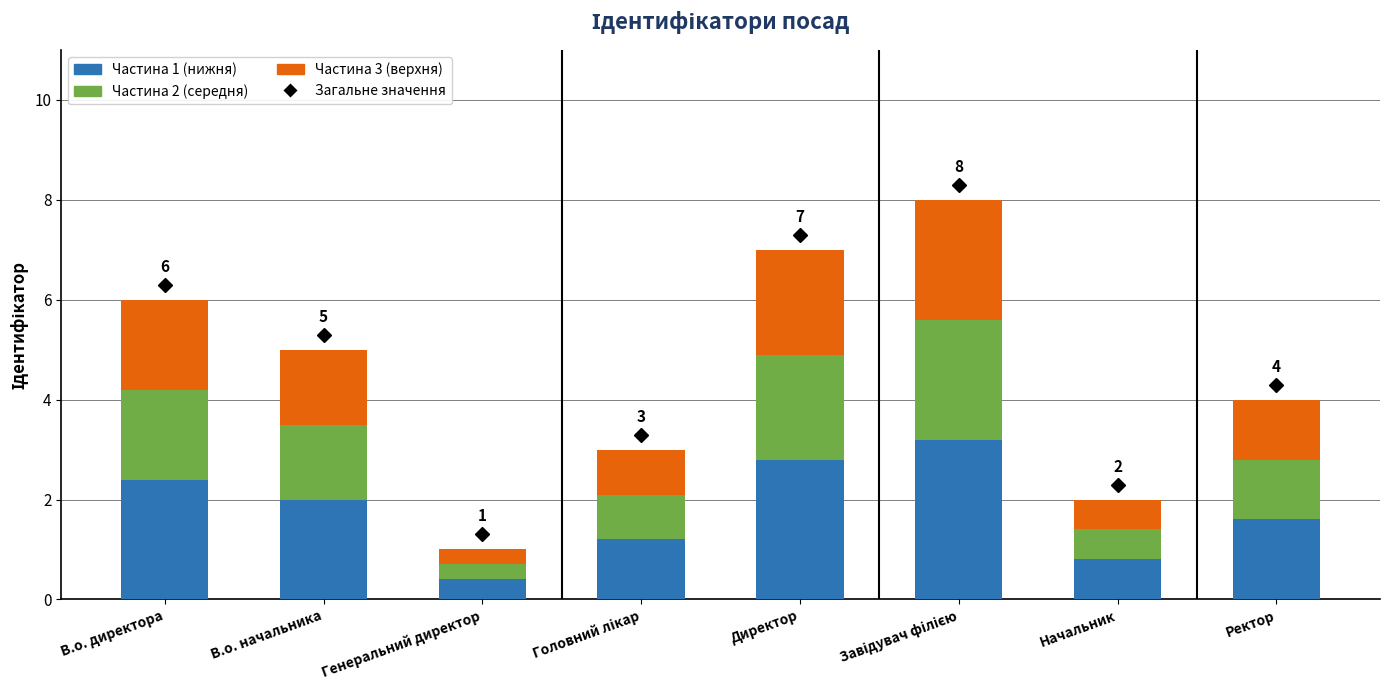

Does the chart contain stacked bars?

Yes